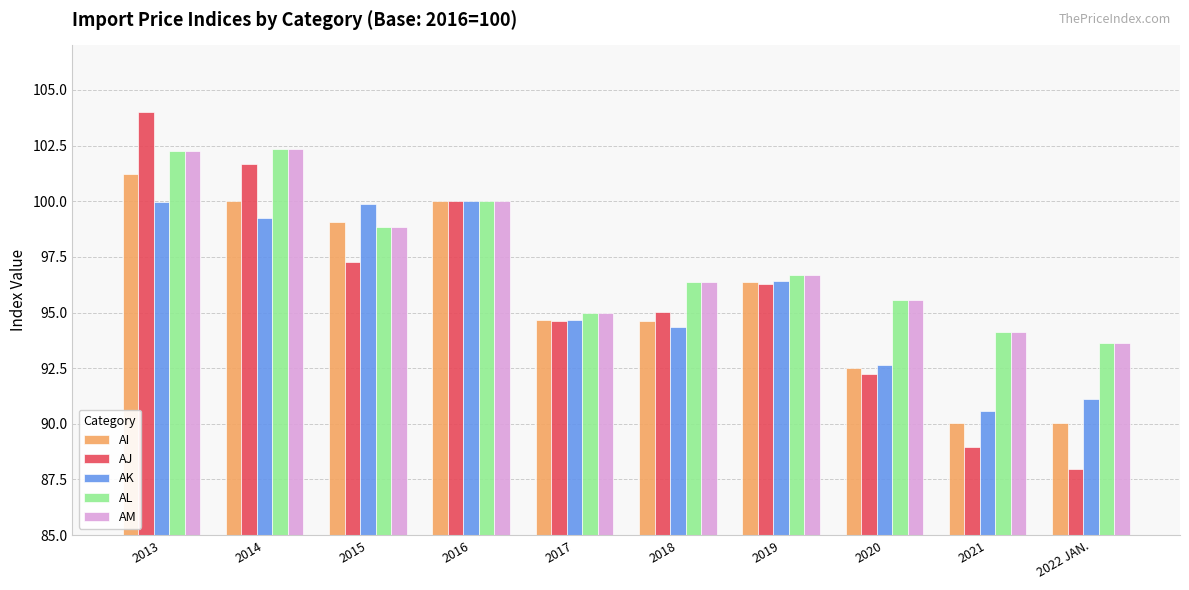

What is the sum of the AM values at 2018 and 2015?

195.2